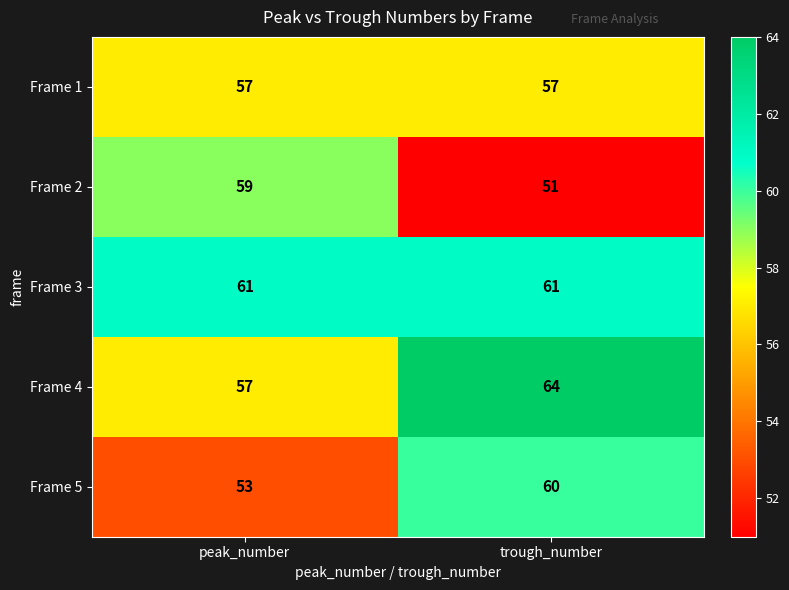

Rank the categories by Frame 2 value from highest to lowest.

peak_number, trough_number